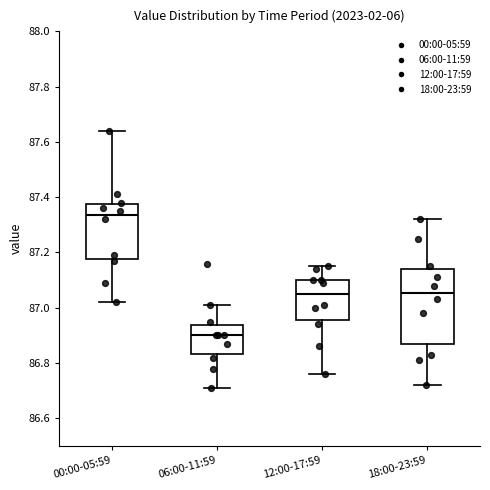

Which box has the lowest median line?

06:00-11:59